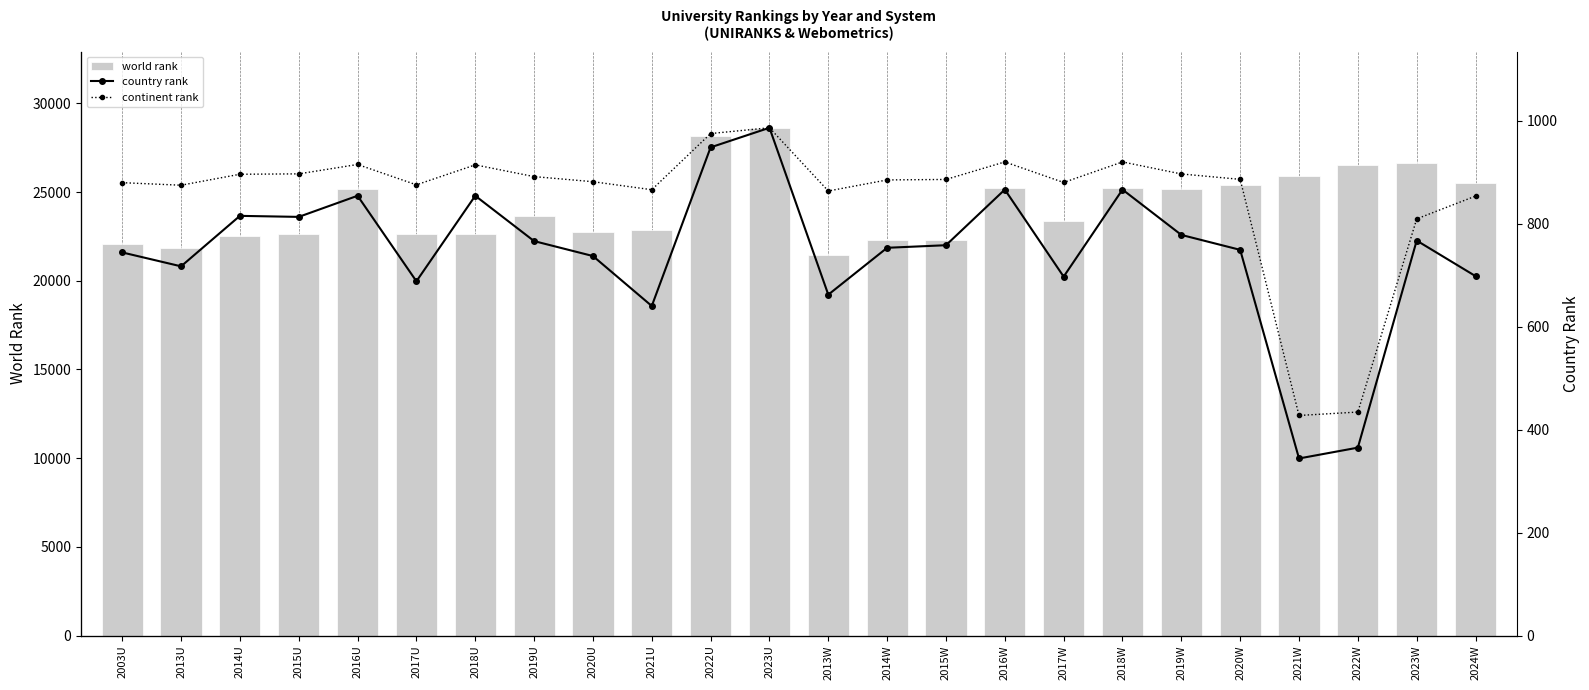

Rank the categories by world rank value from highest to lowest.

2023U, 2022U, 2023W, 2022W, 2021W, 2024W, 2020W, 2018W, 2016W, 2019W, 2016U, 2019U, 2017W, 2021U, 2020U, 2015U, 2017U, 2018U, 2014U, 2015W, 2014W, 2003U, 2013U, 2013W